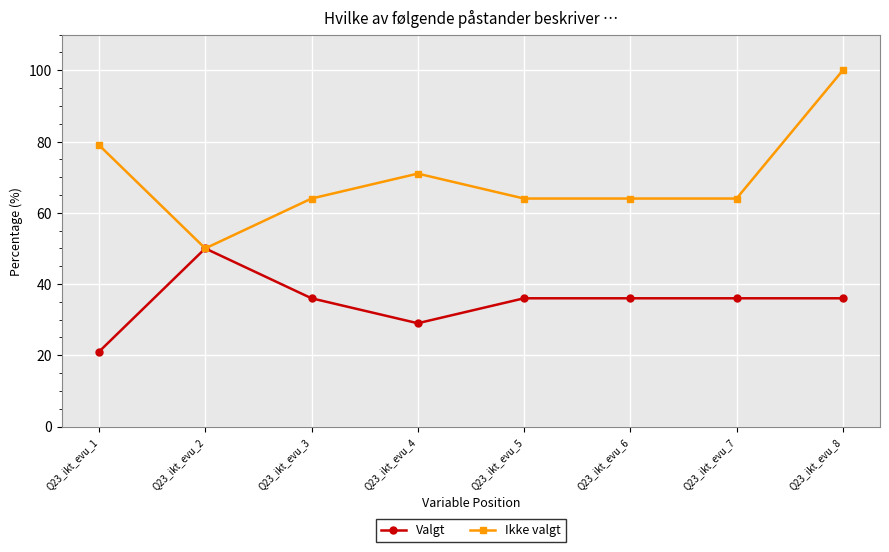

Where is the first local maximum for Ikke valgt?

Q23_ikt_evu_4